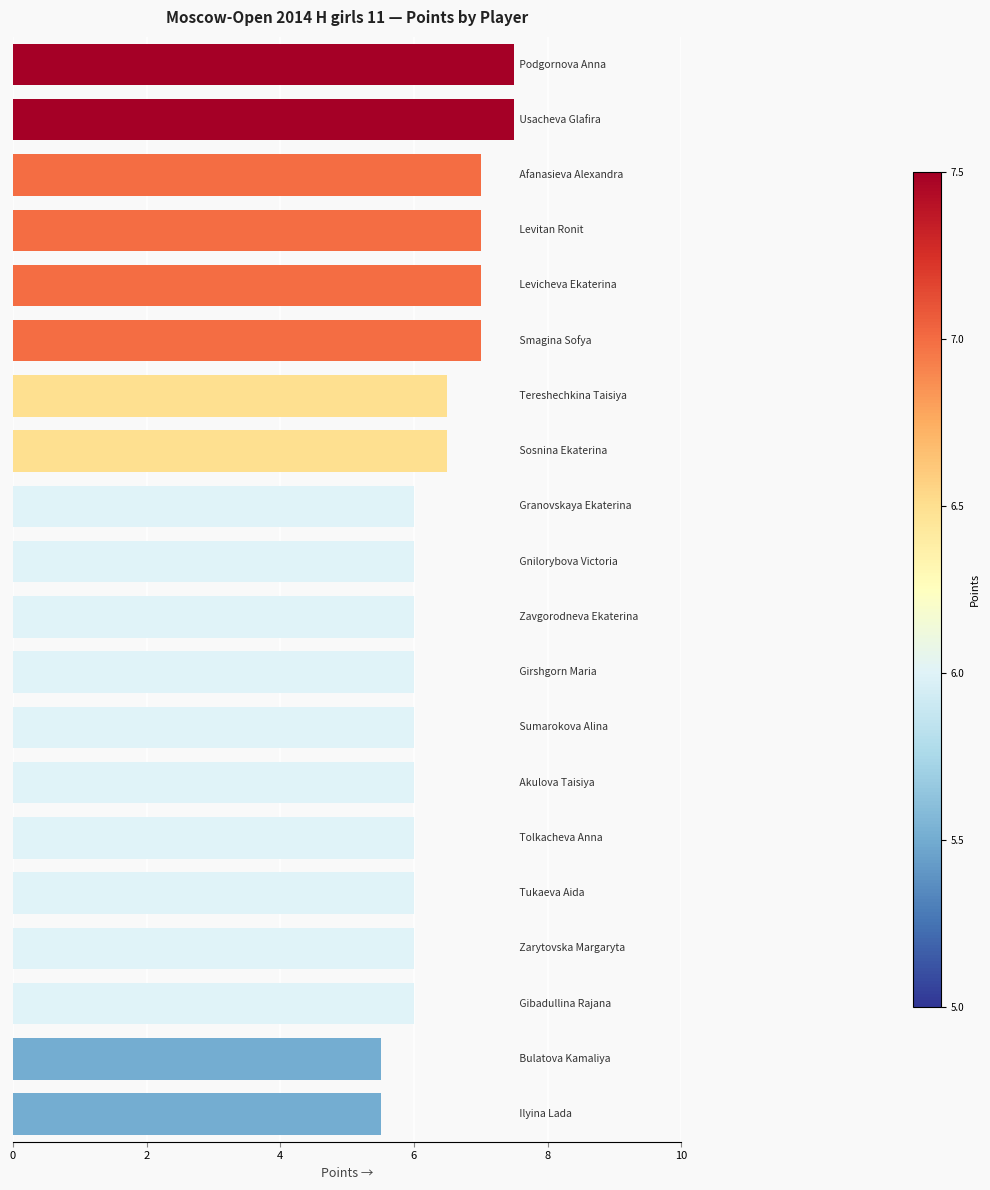

Are the bars grouped side by side (vs. stacked)?

No